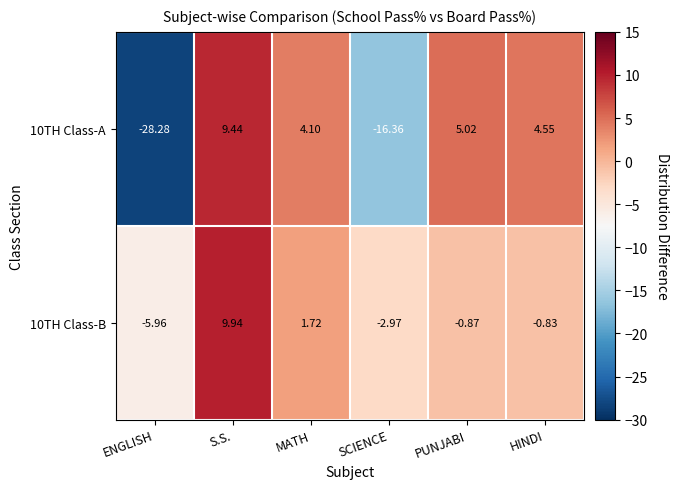

At SCIENCE, list the series in order from largest to smallest.

10TH Class-B, 10TH Class-A